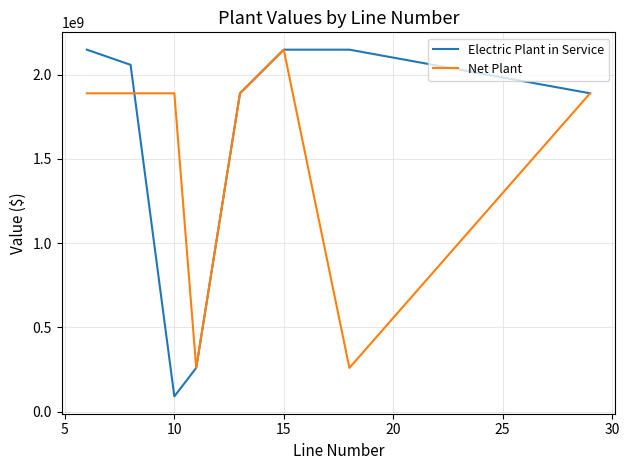

At how many categories does at least one series exceed 369729626?

7